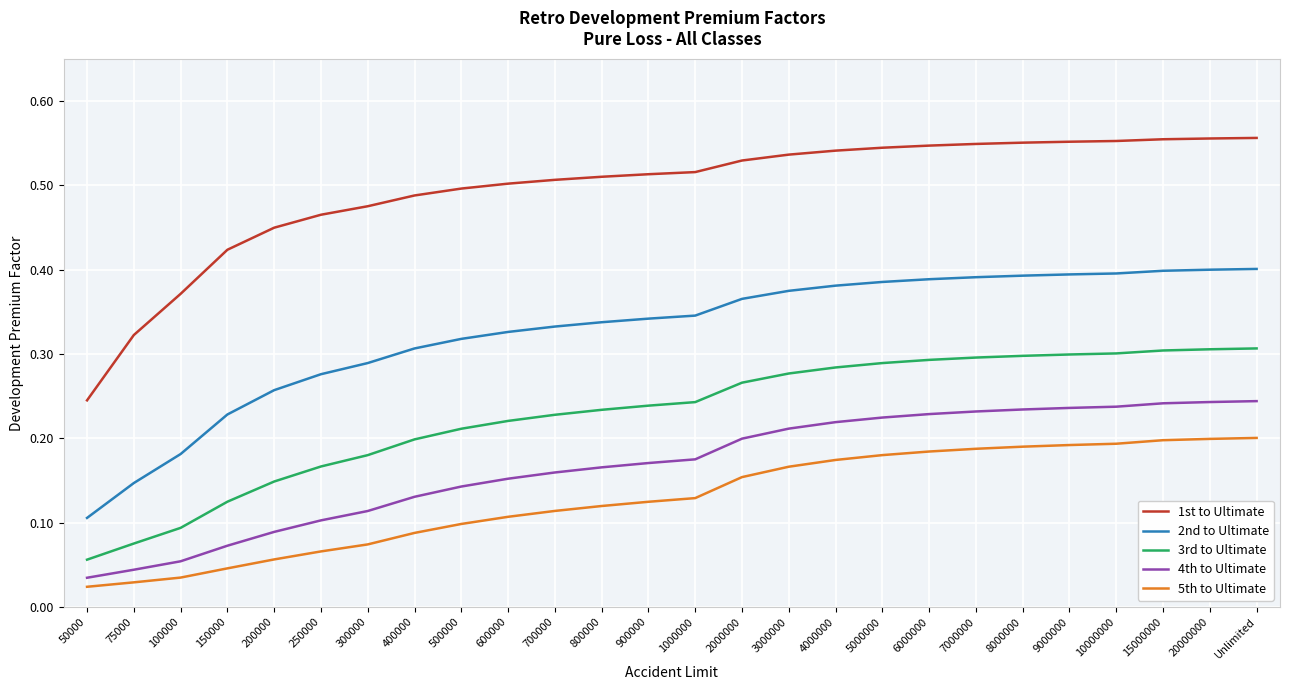

Is it true that 3rd to Ultimate equals 0.1 at 600000?

False